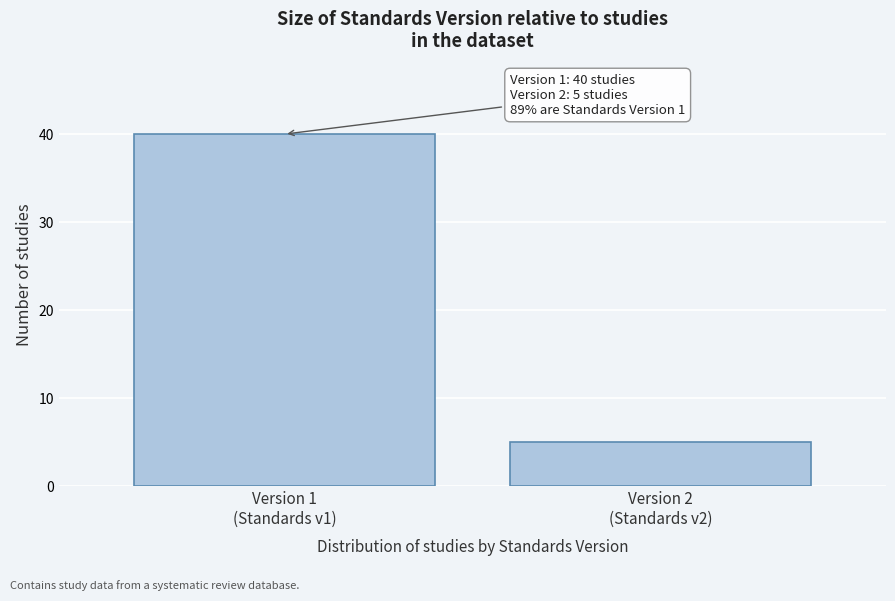

Reading right to left, list all the values displayed in this chart.

5	40